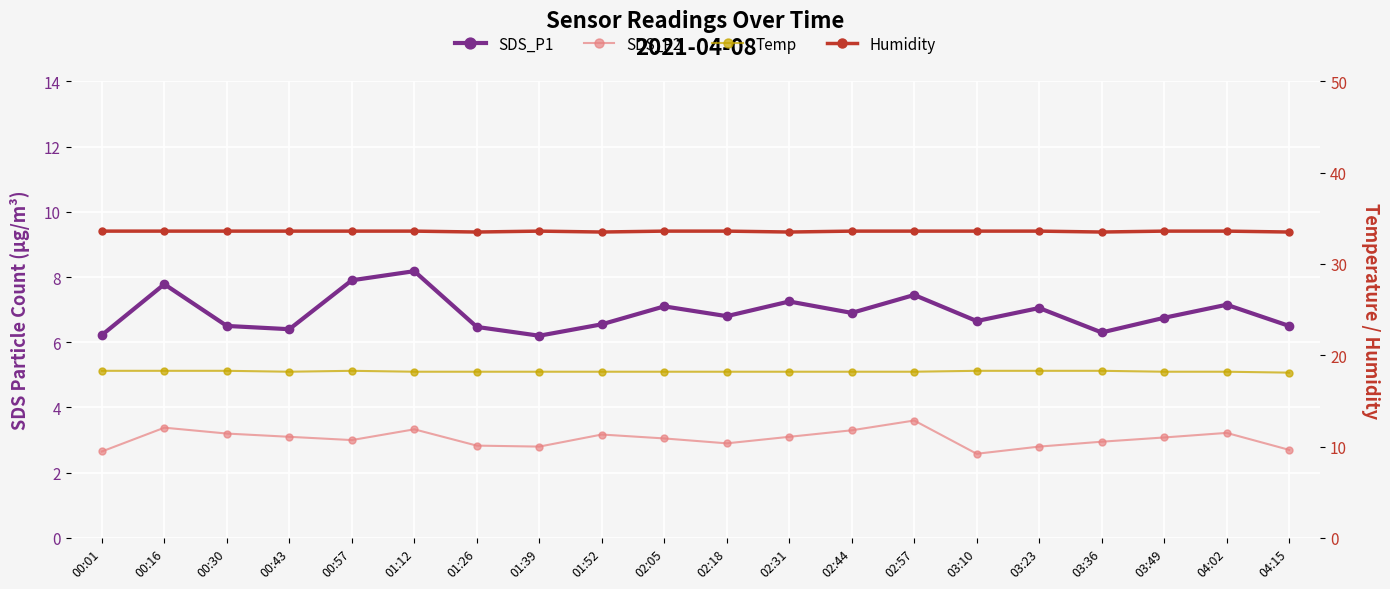

True or false: SDS_P1 and Humidity cross at least once.

False